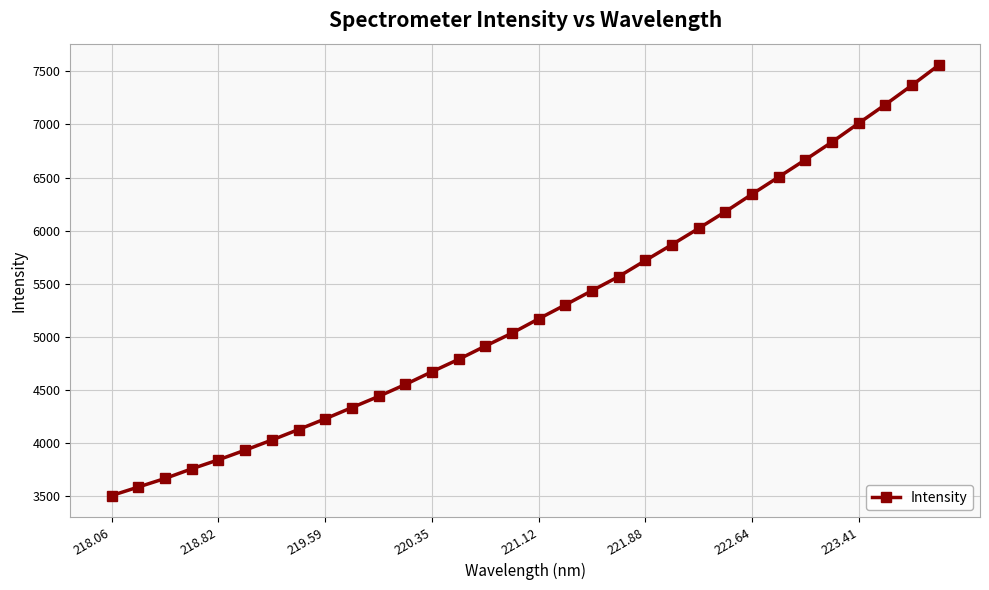

What is the average value?

5255.6